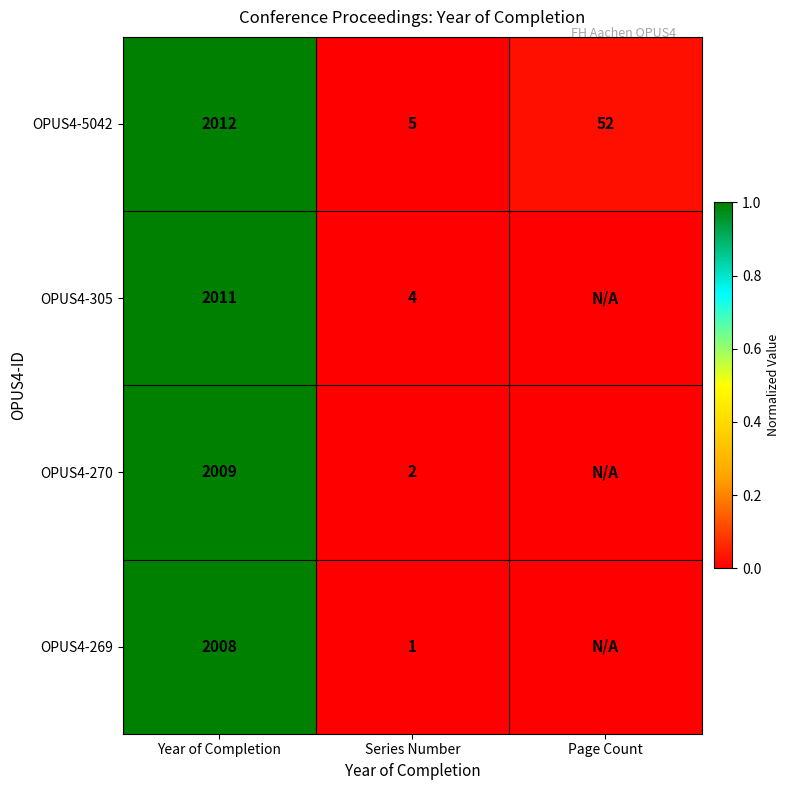

Rank the categories by OPUS4-5042 value from lowest to highest.

Series Number, Page Count, Year of Completion